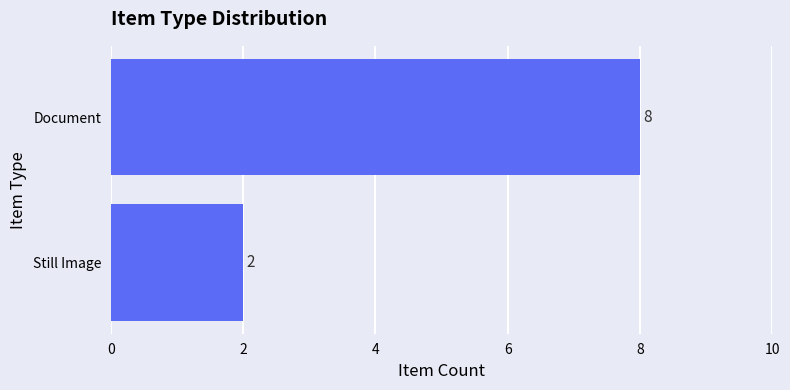

The value at Document is 12. True or false?

False